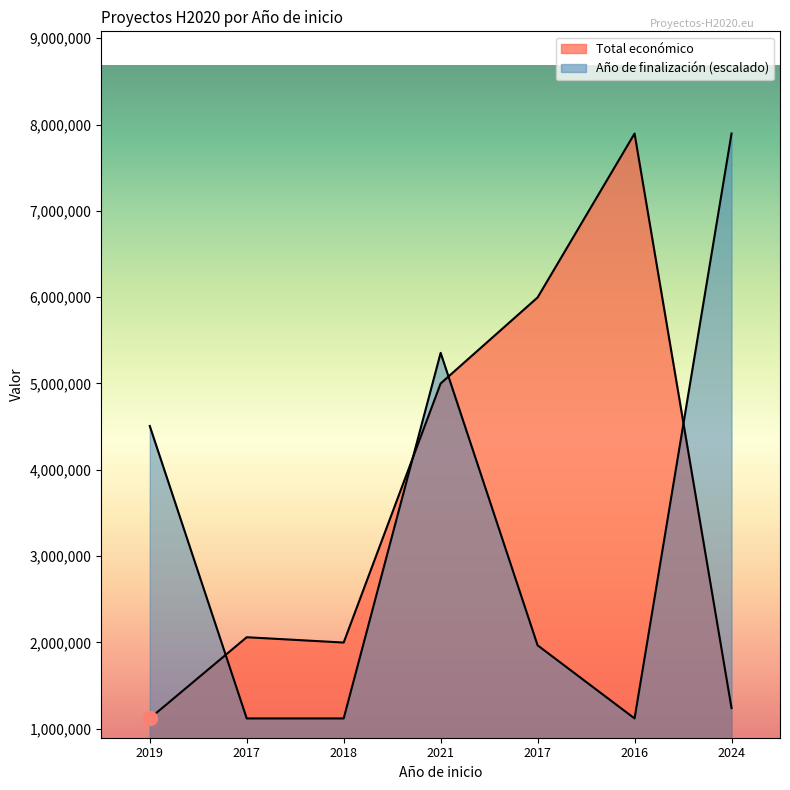

Is it true that Total económico equals 4999563.0 at 2021?

True